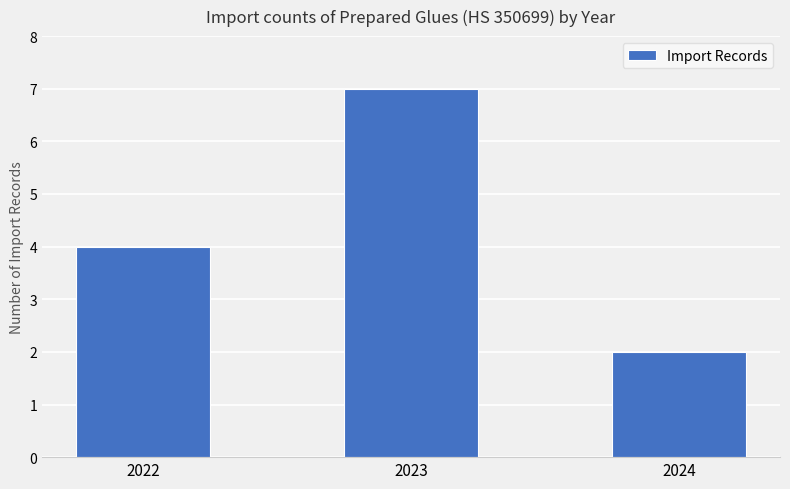

What is the value of the 2nd bar from the left?

7